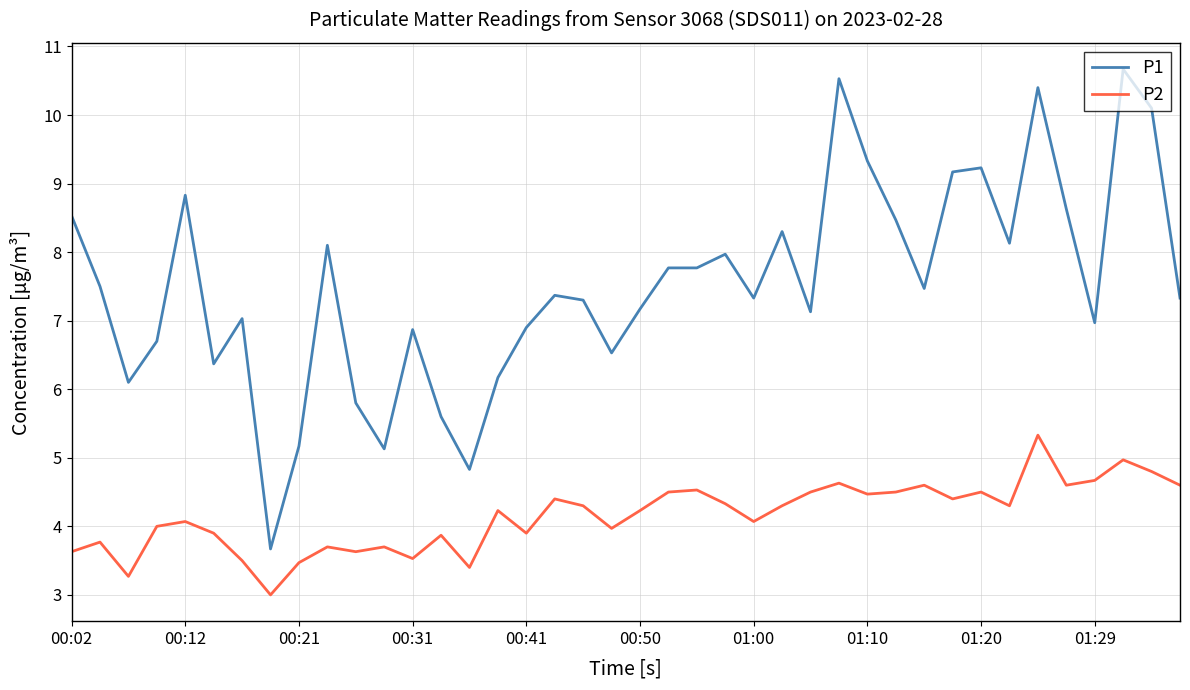

Rank the series by their maximum value, from highest to lowest.

P1, P2